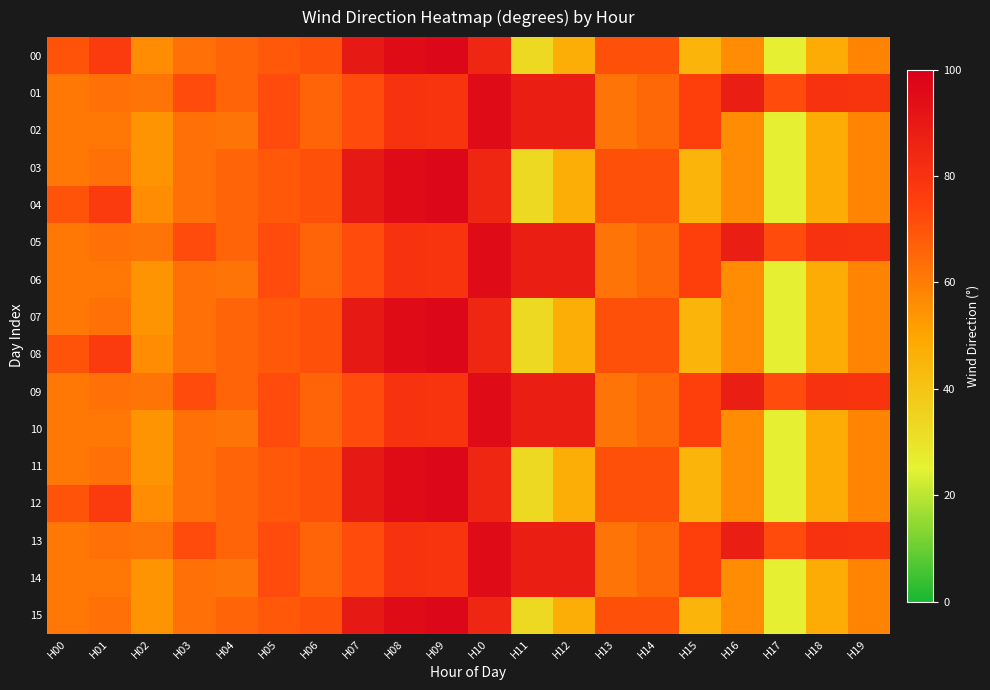

What is the maximum value shown in the chart?

97